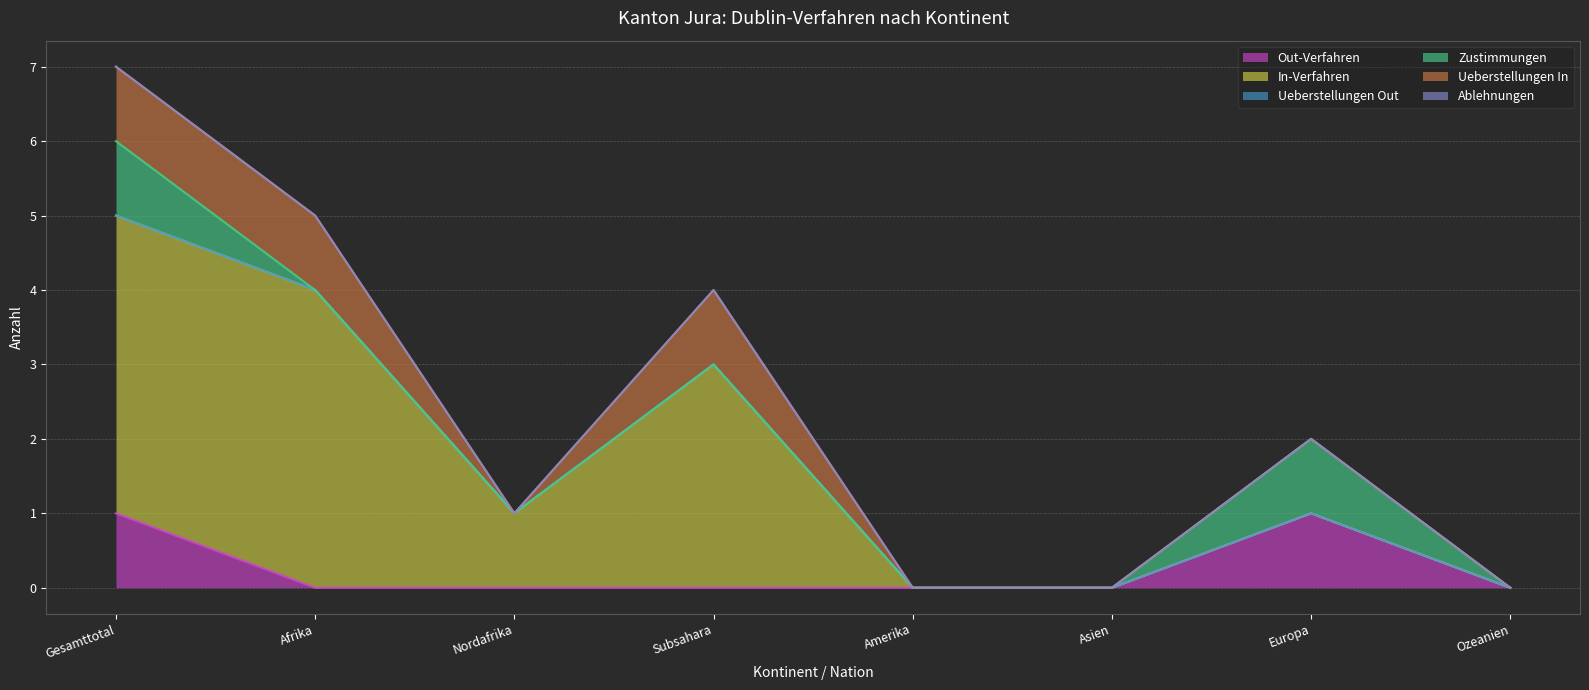

How many values in the In-Verfahren series are below 1?

4